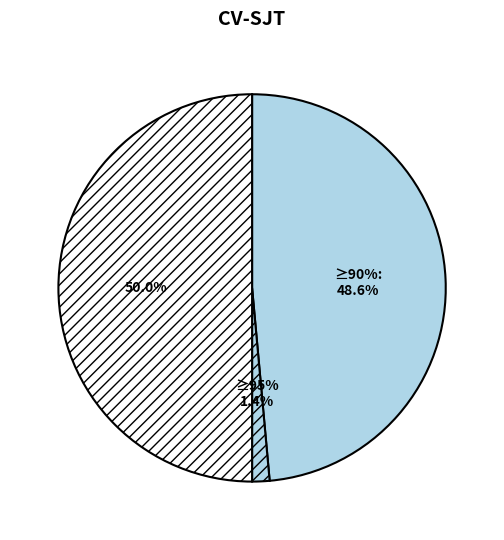

True or false: Остаток на начало периода accounts for 63% of the total.

False